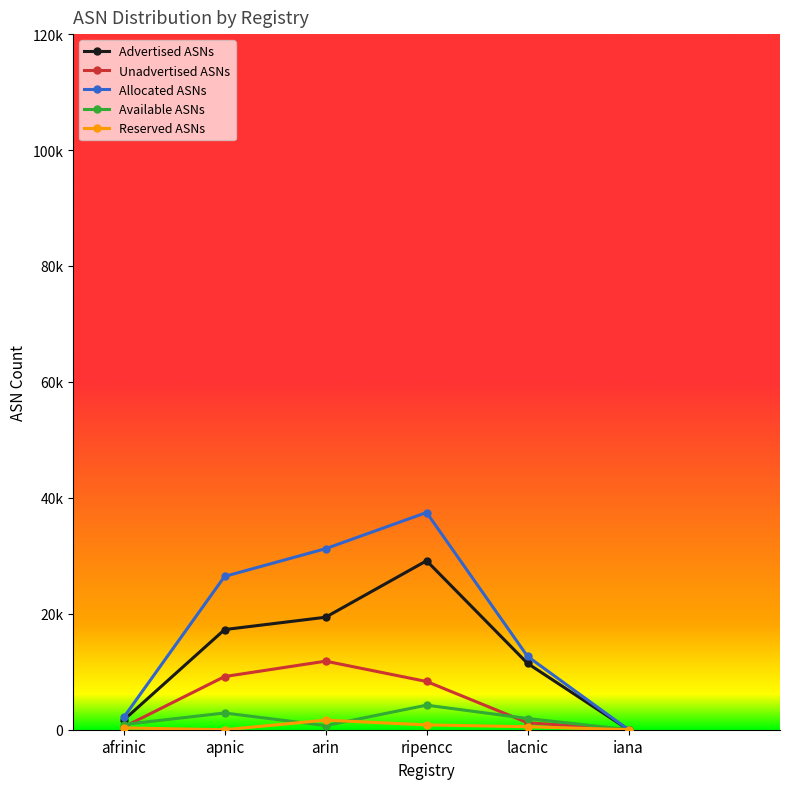

True or false: Unadvertised ASNs has a value of 662 at afrinic.

False